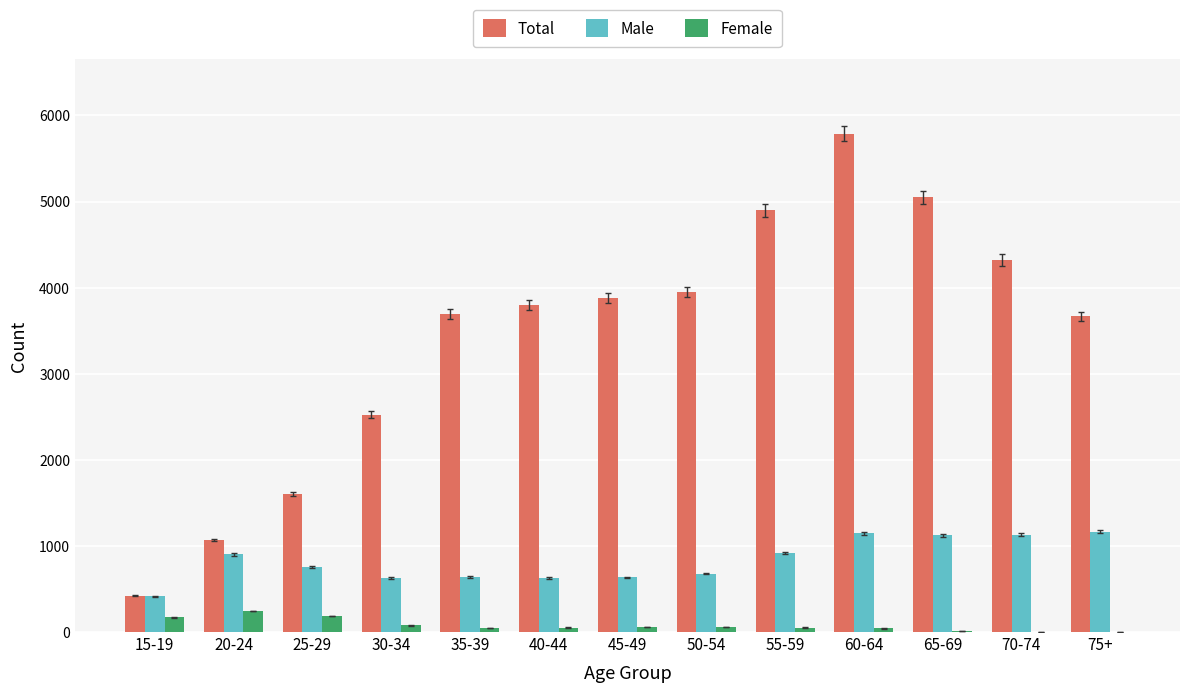

Which label corresponds to the largest value in the chart?

60-64